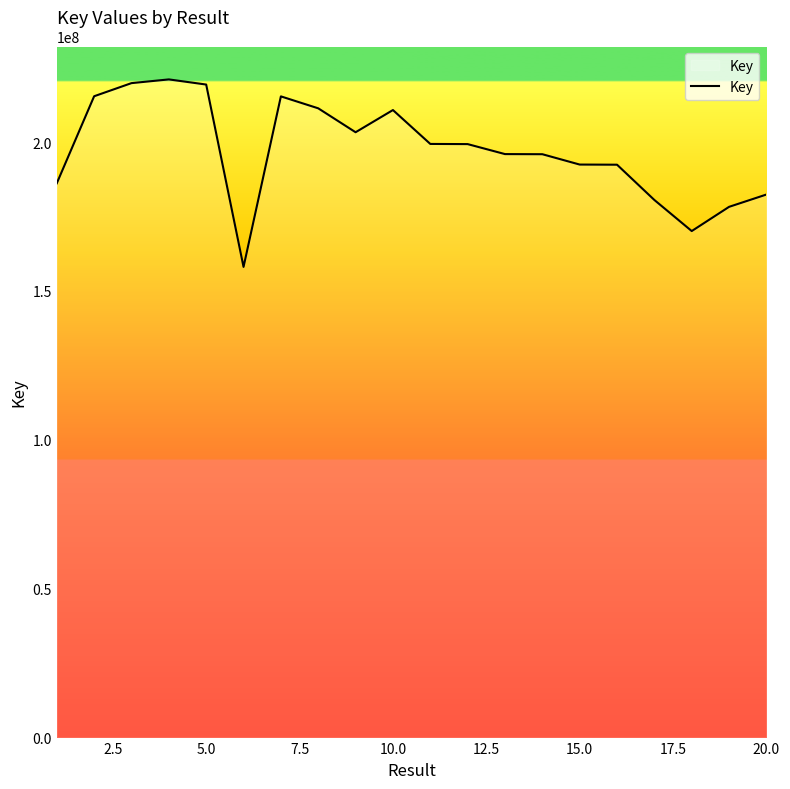

What is the minimum value shown in the chart?

158065192